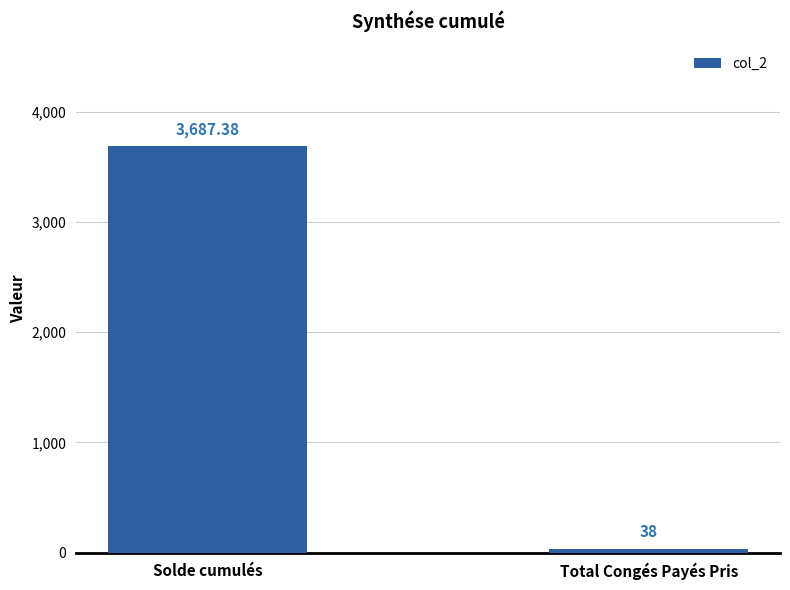

Does the chart contain stacked bars?

No